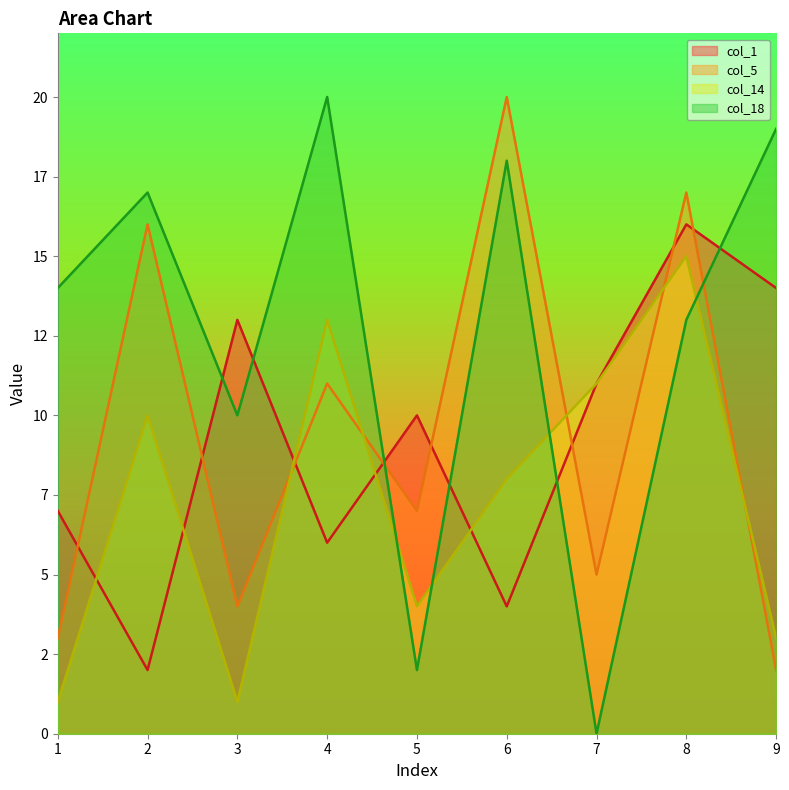

How many data points in col_18 are less than 14?

4